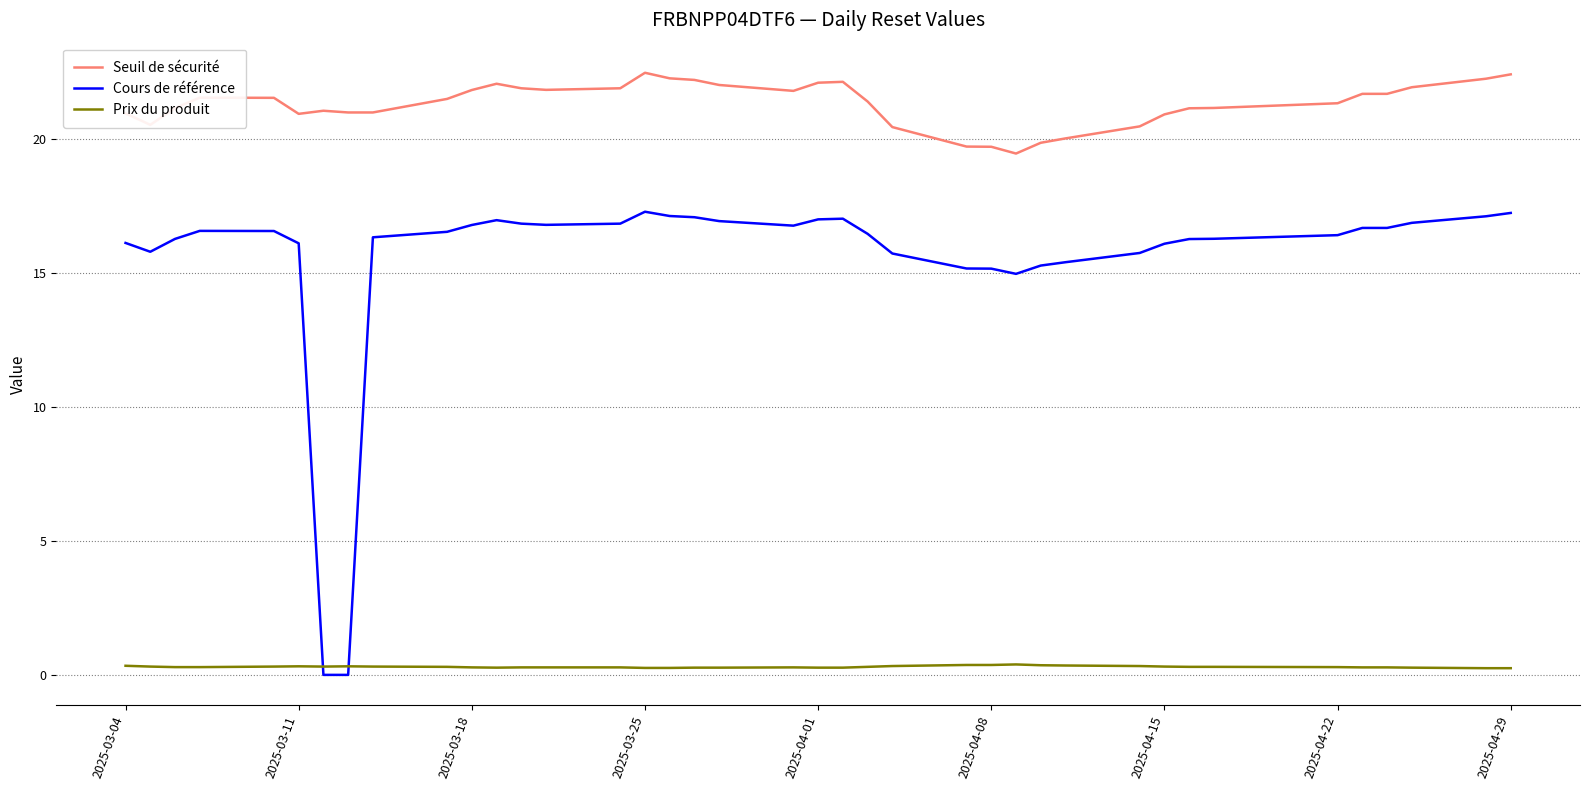

List the series in order of their peak value, highest first.

Seuil de sécurité, Cours de référence, Prix du produit